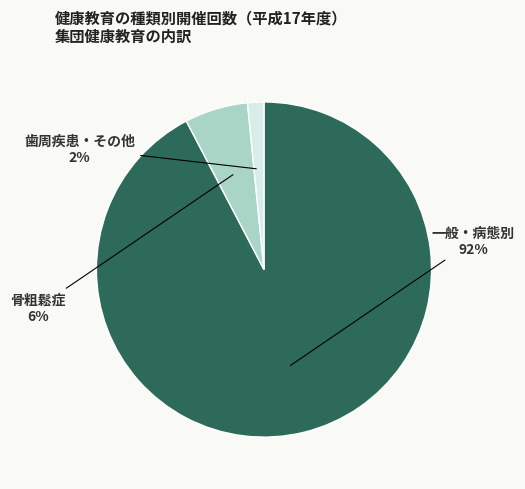

To the nearest percent, what is the average slice percentage?

33%